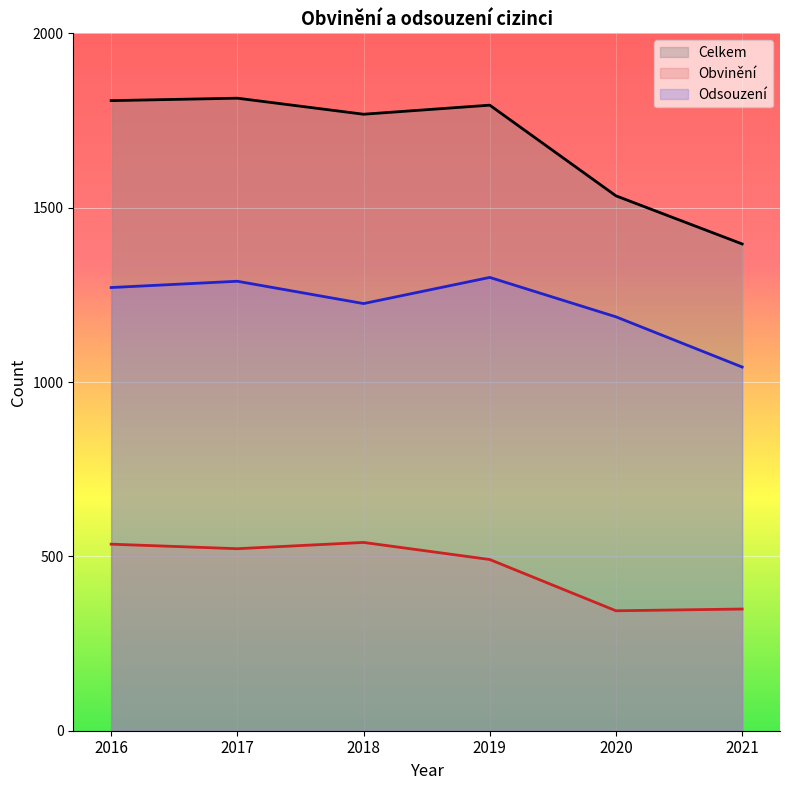

True or false: Obvinění has a value of 179 at 2017.

False